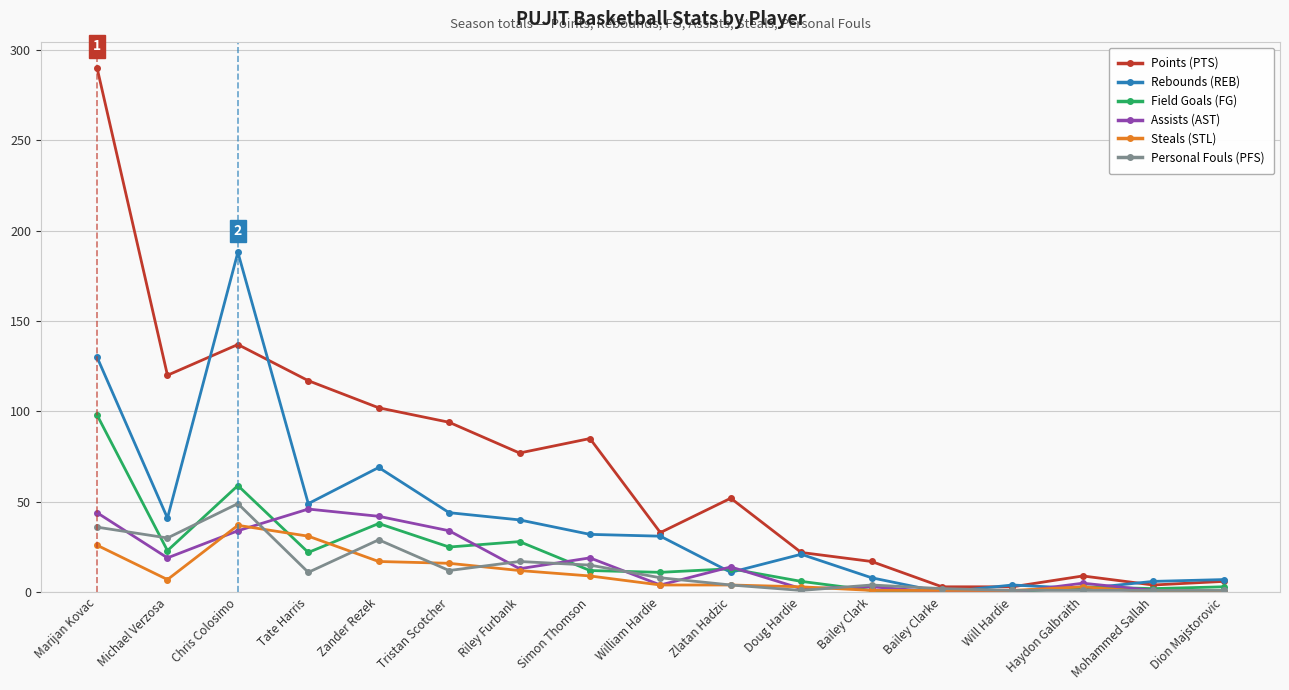

What are all the series names shown in the legend?

Points (PTS), Rebounds (REB), Field Goals (FG), Assists (AST), Steals (STL), Personal Fouls (PFS)